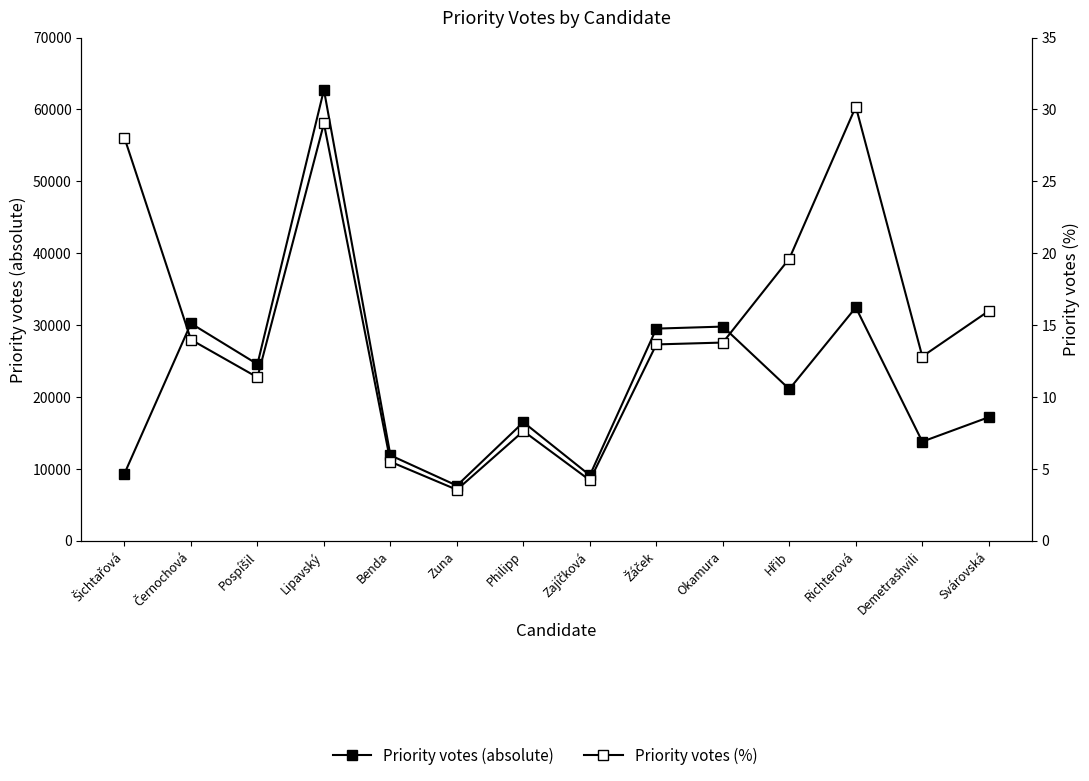

True or false: Priority votes (%) has more than 1 interior local peaks.

True